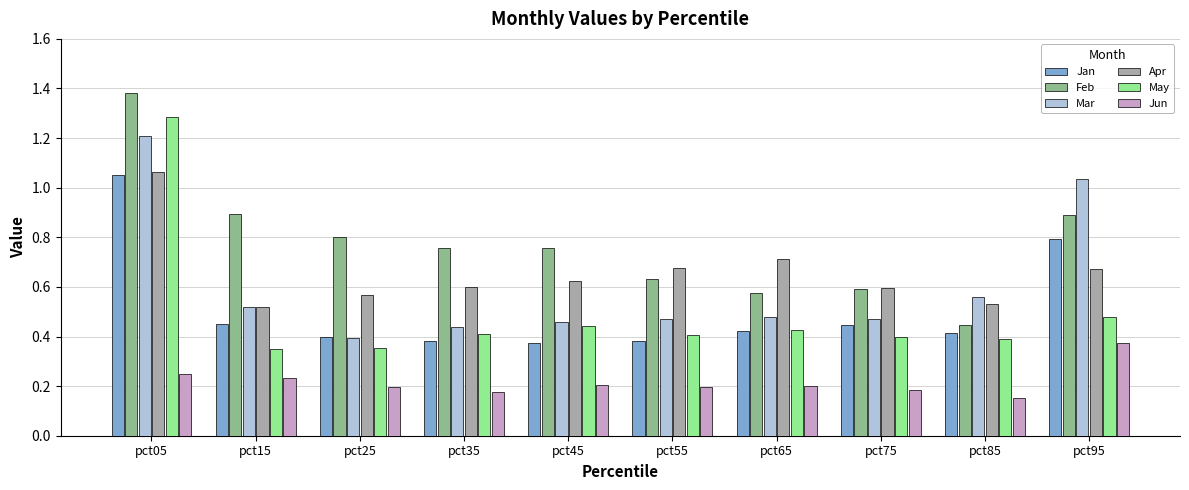

At which label does Feb reach its peak?

pct05